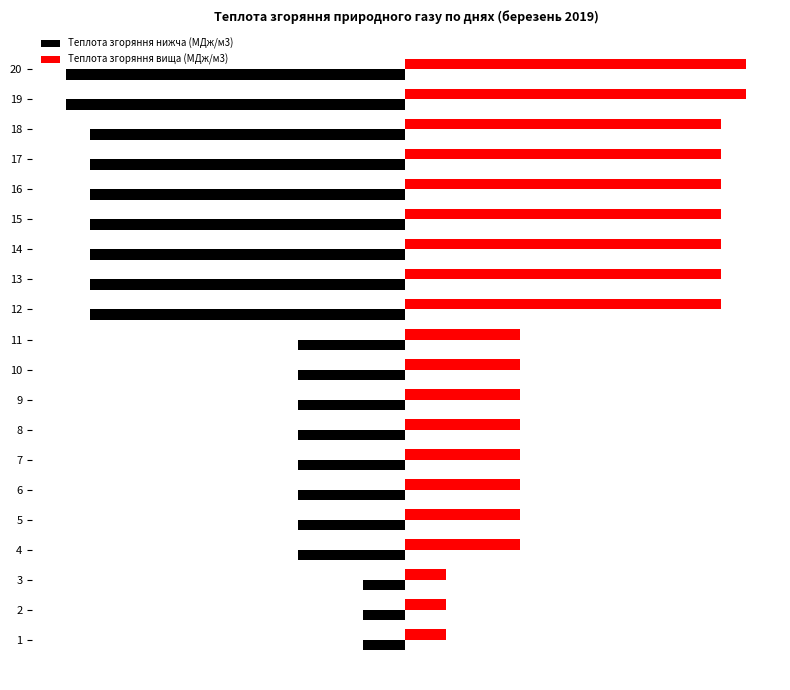

What are all the series names shown in the legend?

Теплота згоряння нижча (МДж/м3), Теплота згоряння вища (МДж/м3)